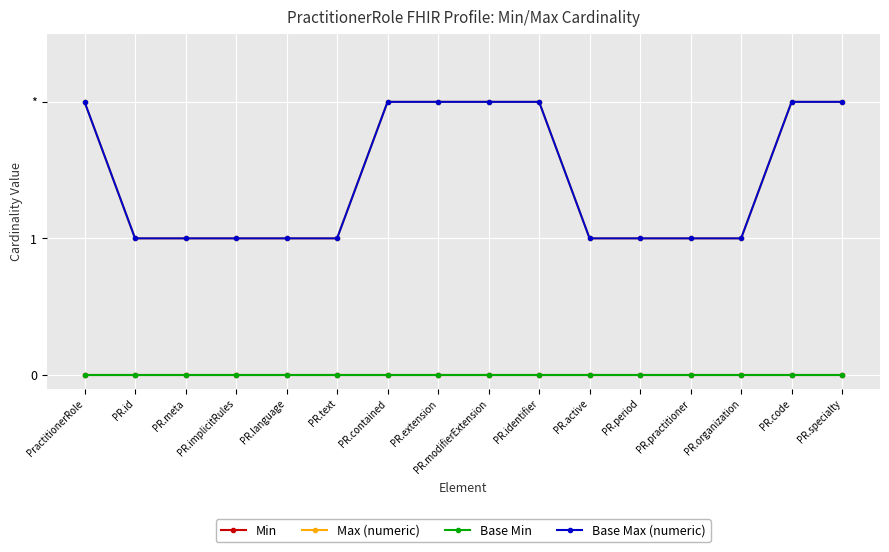

What is the label of the 13th point from the left?

PR.practitioner